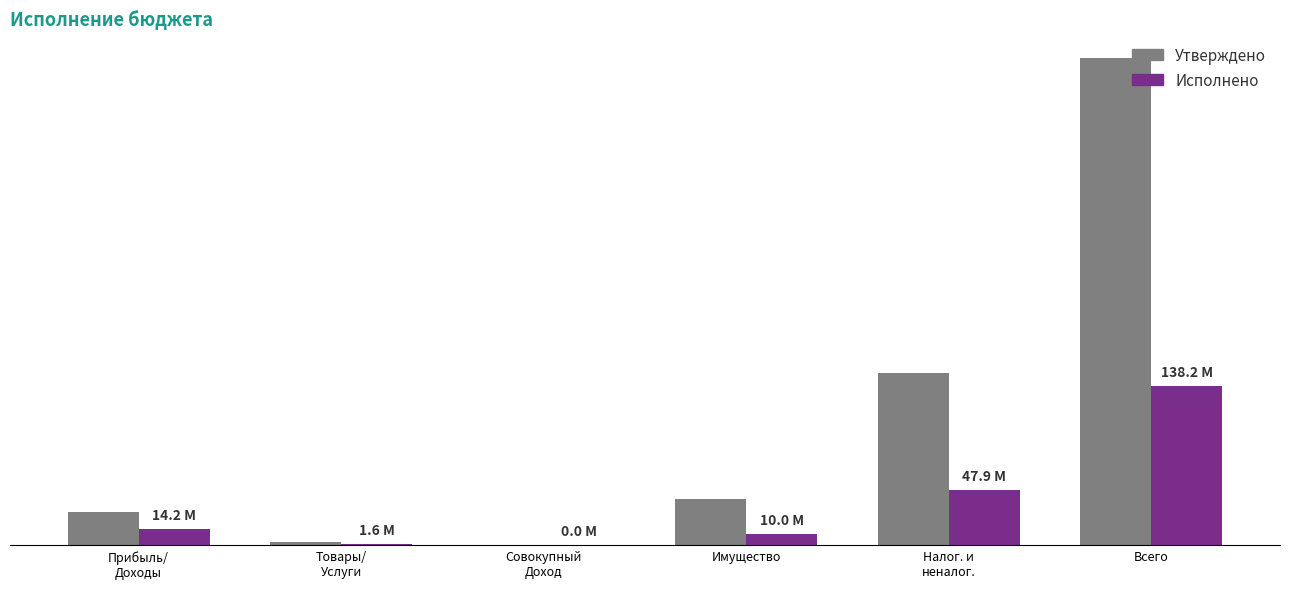

What is the difference between the Исполнено values at Имущество and Всего?

128.2